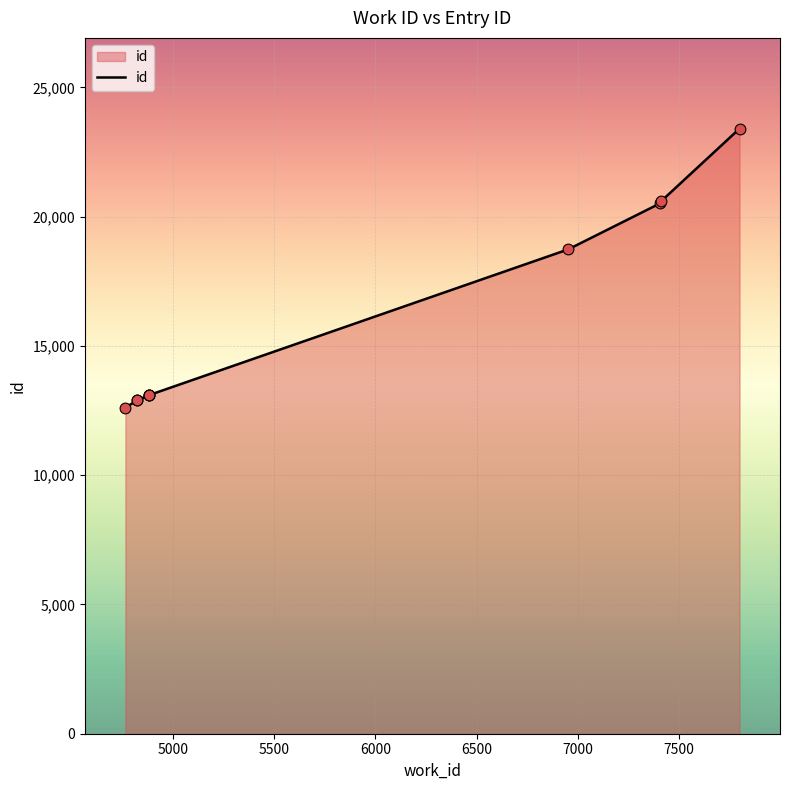

Approximately how many times larger is the value at 6952 compared to 7411?

0.9